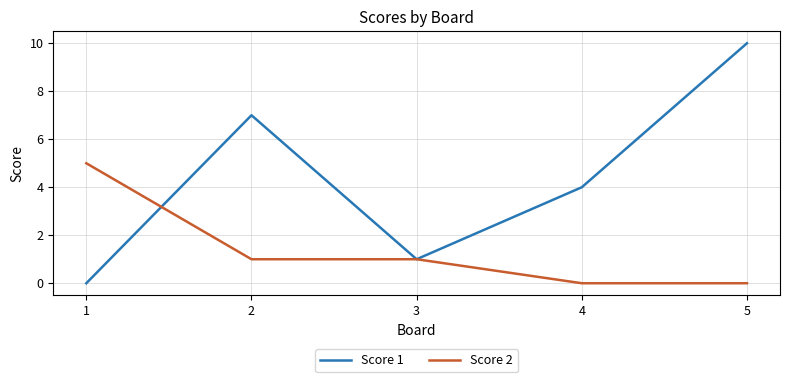

At 2, list the series in order from smallest to largest.

Score 2, Score 1